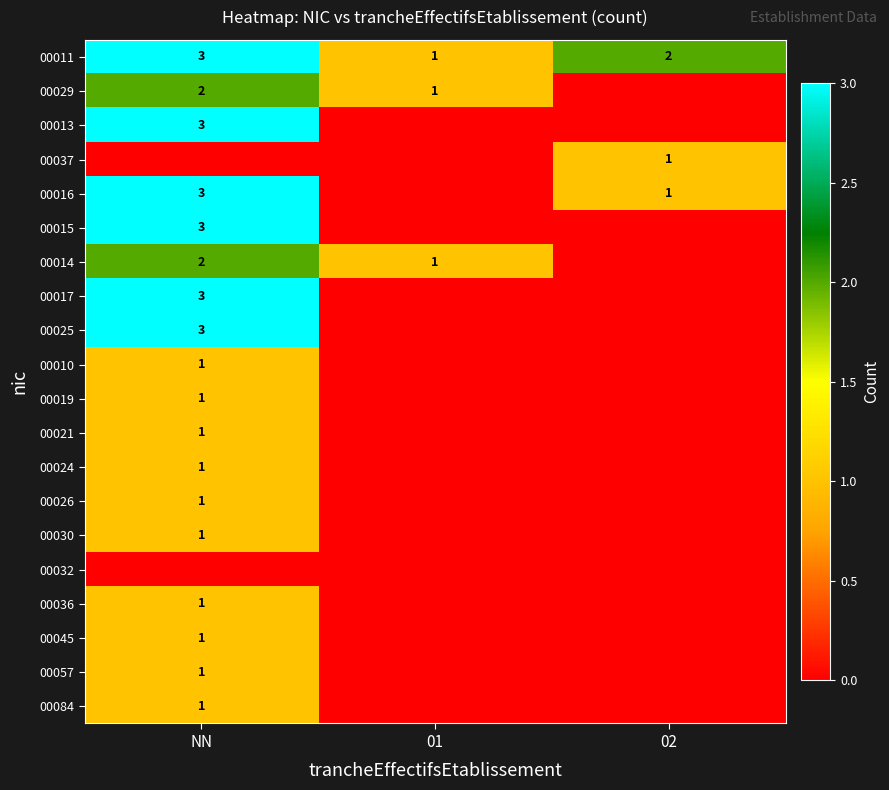

The 00016 series shows 3 at NN. True or false?

True